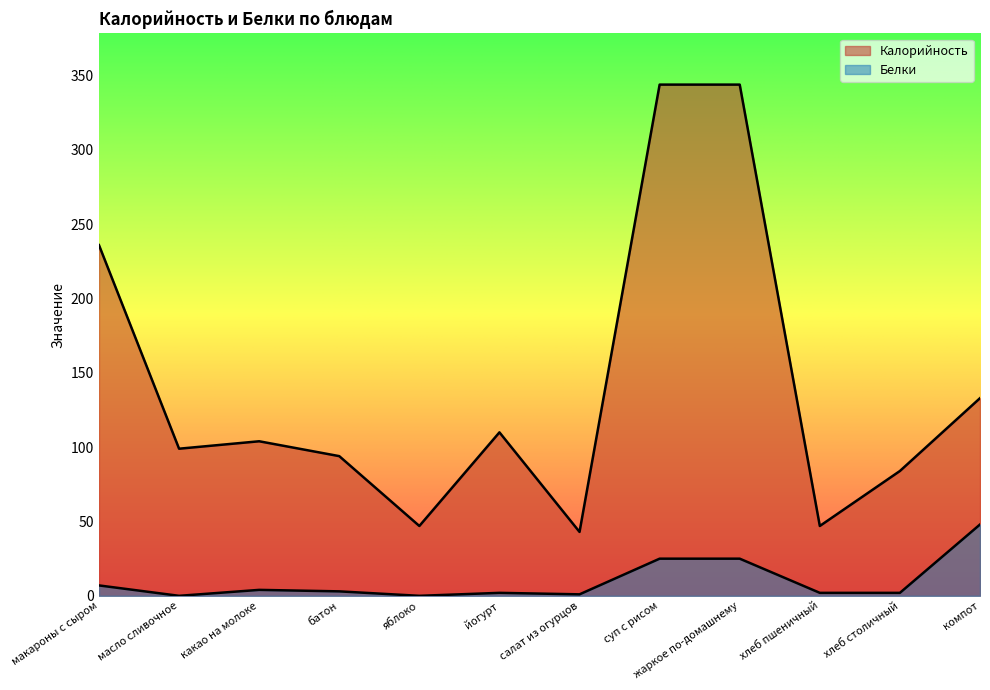

In Калорийность, how many points are lower than both neighbors (excluding endpoints)?

4